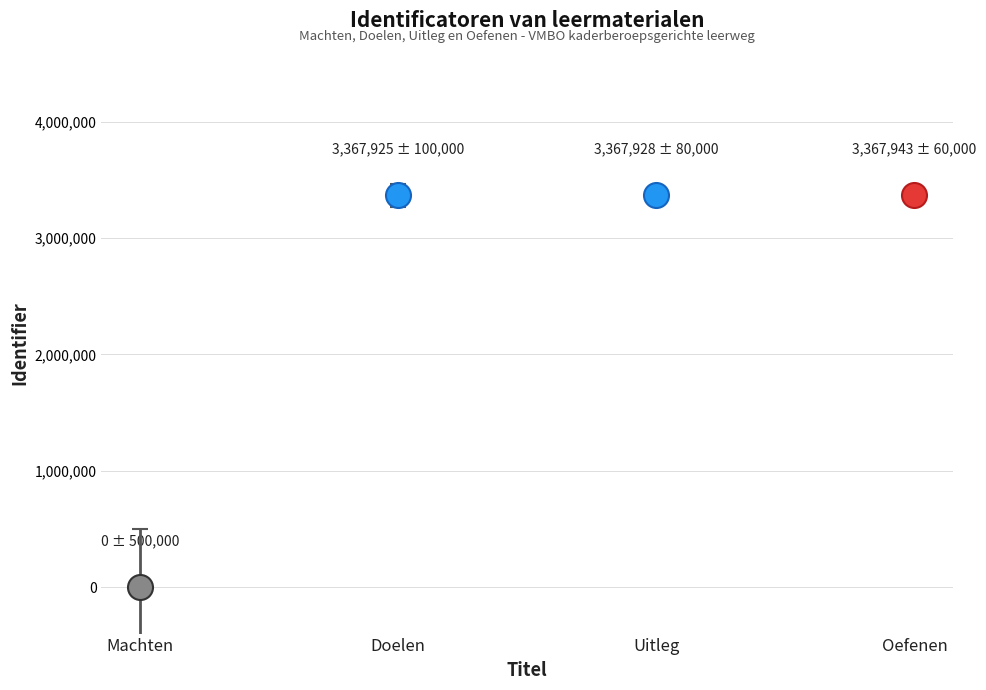

How many data points does each series have?

4